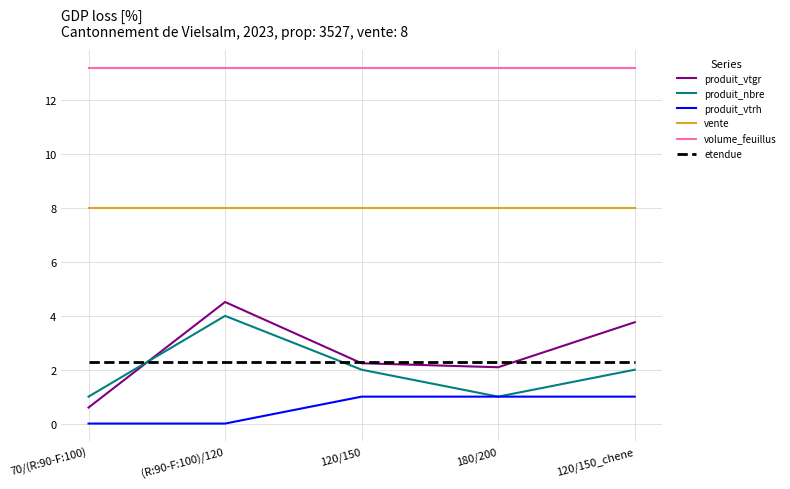

Count the number of data series in this chart.

6